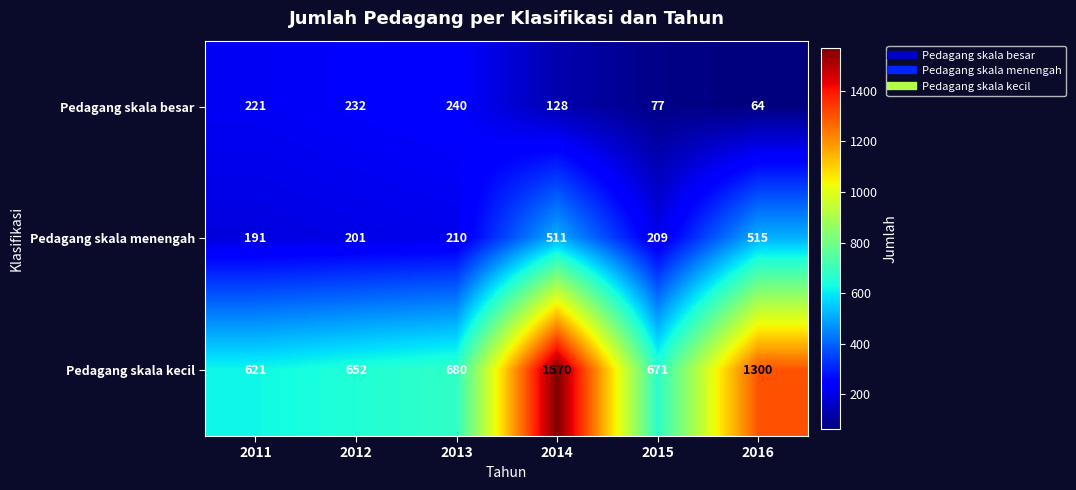

What is the difference between the second highest and second lowest values in the Pedagang skala besar series?

155